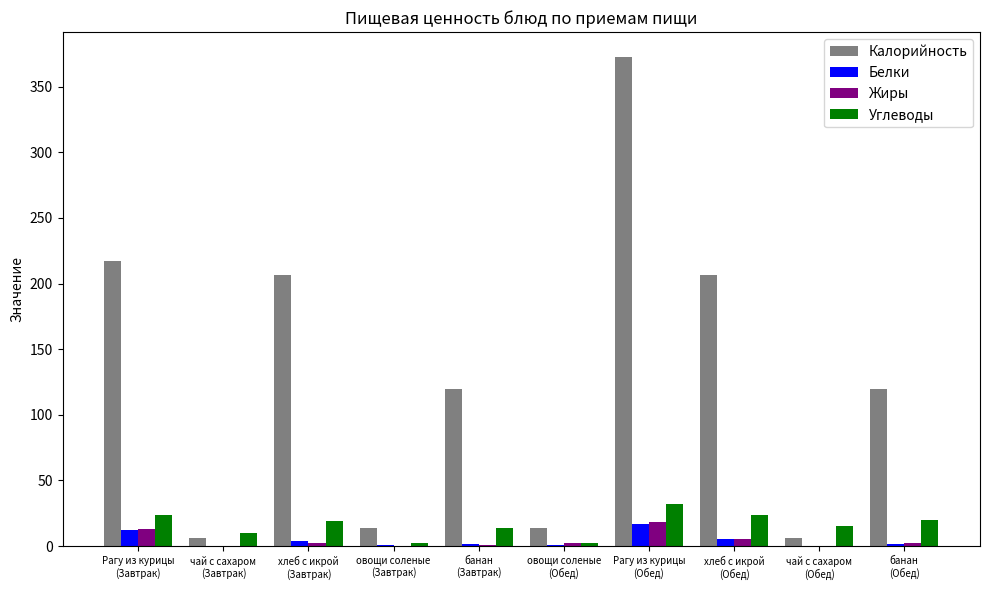

At which label does Жиры first exceed 2?

Рагу из курицы
(Завтрак)